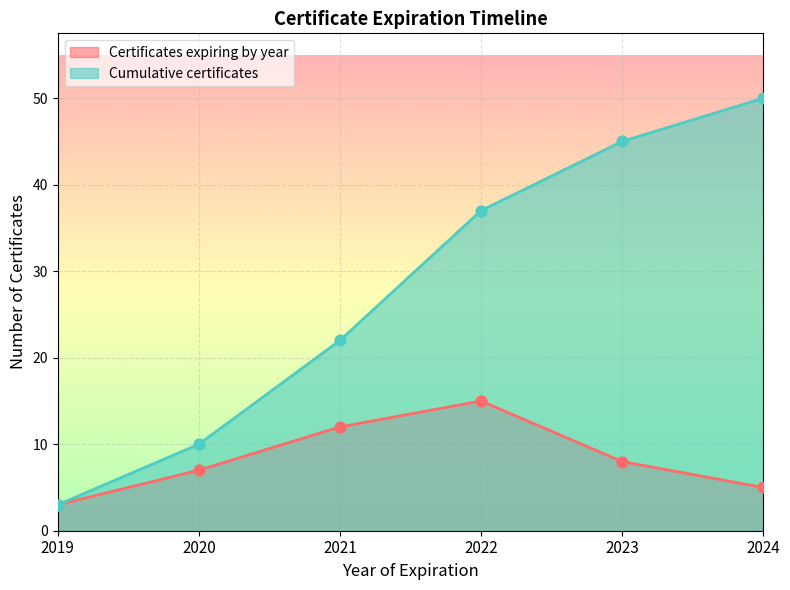

At how many categories does at least one series exceed 29?

3